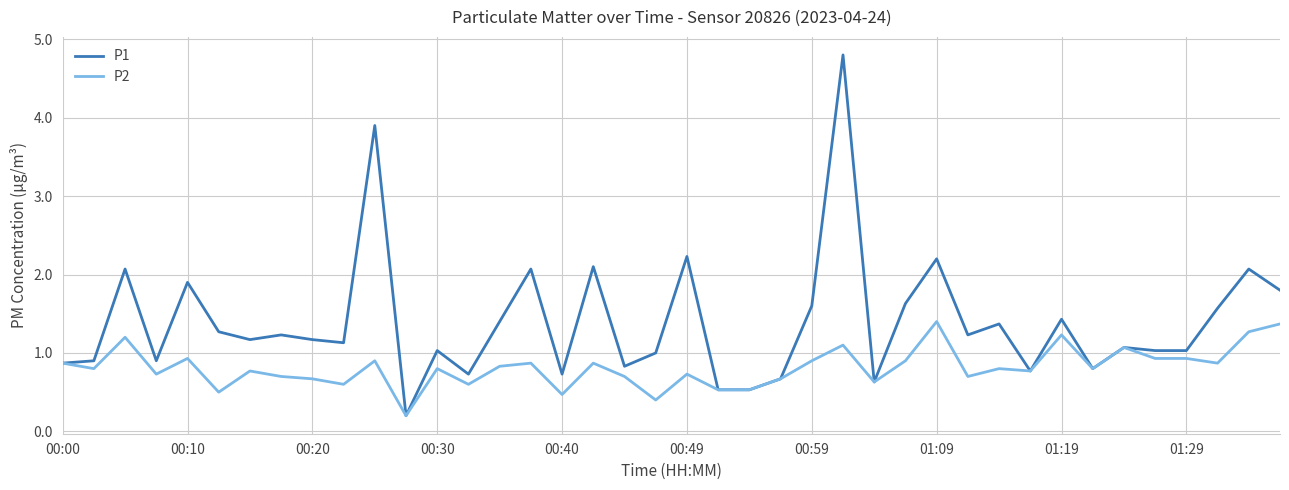

Which series has the largest total across all categories?

P1